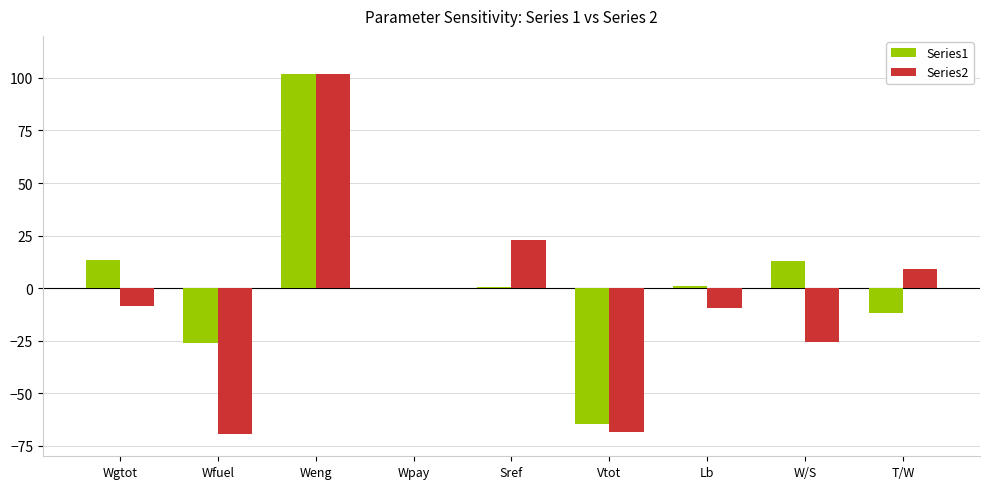

What are all the series names shown in the legend?

Series1, Series2